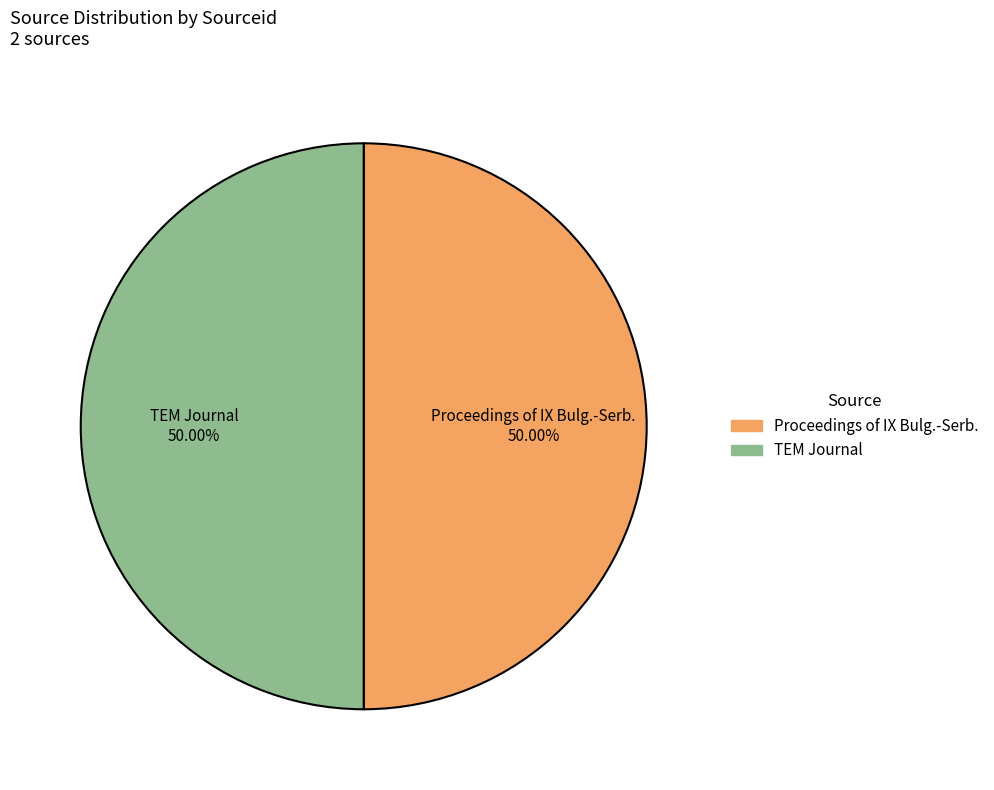

Count the number of slices in the pie.

2